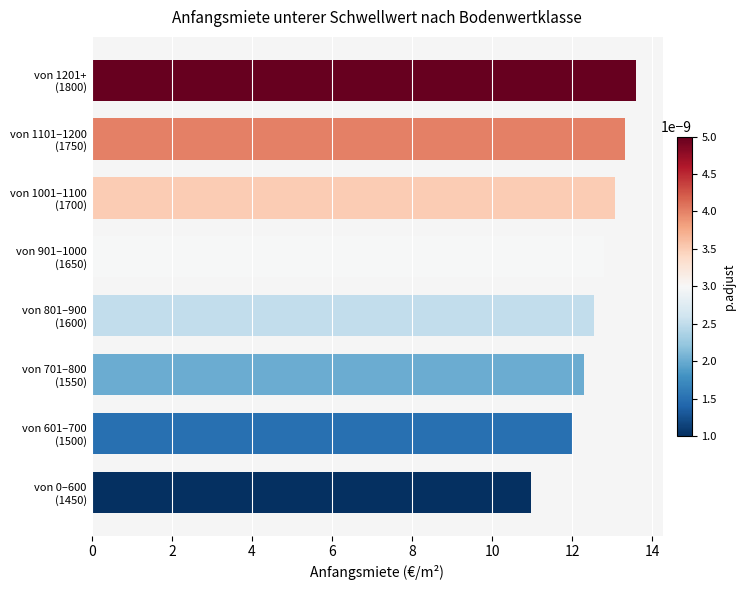

How many bars are there in total?

8